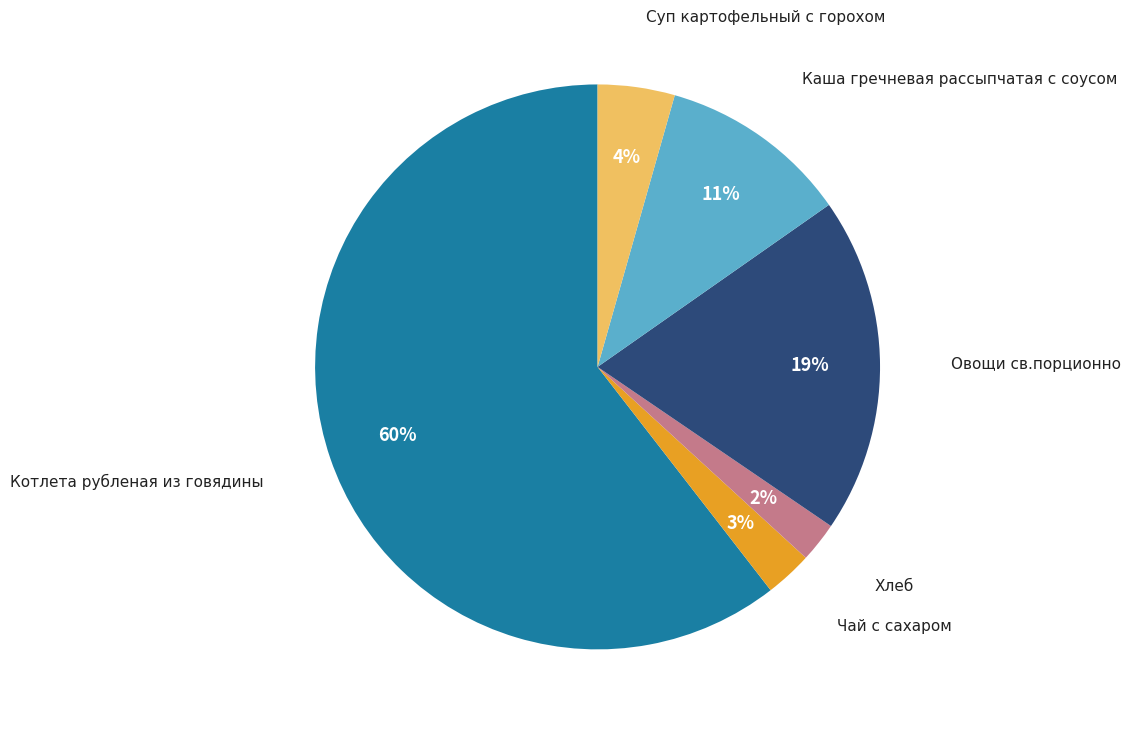

Is there a majority slice in this chart?

Yes